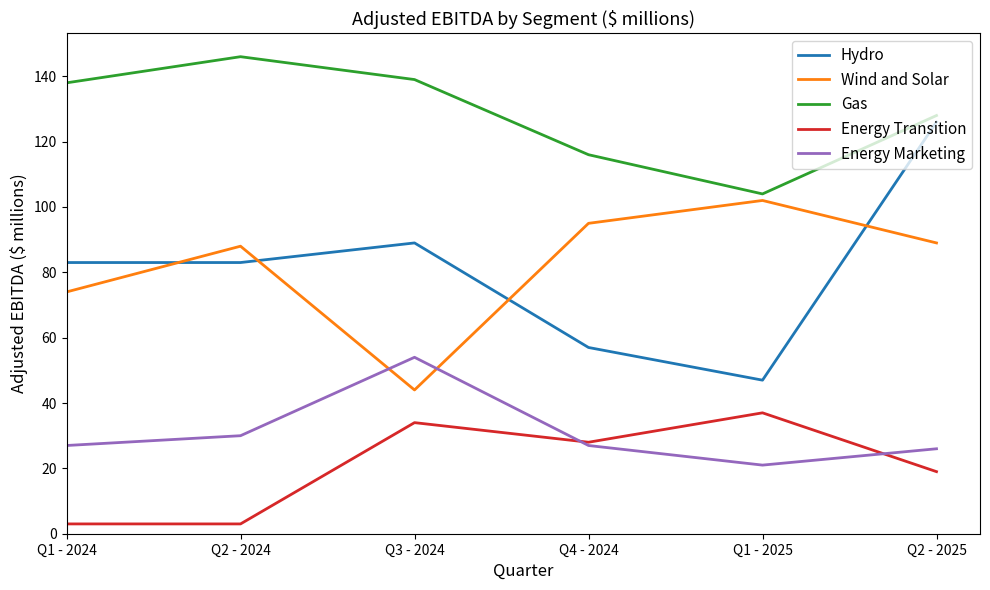

Between Q2 - 2024 and Q3 - 2024, which series saw the biggest shift?

Wind and Solar